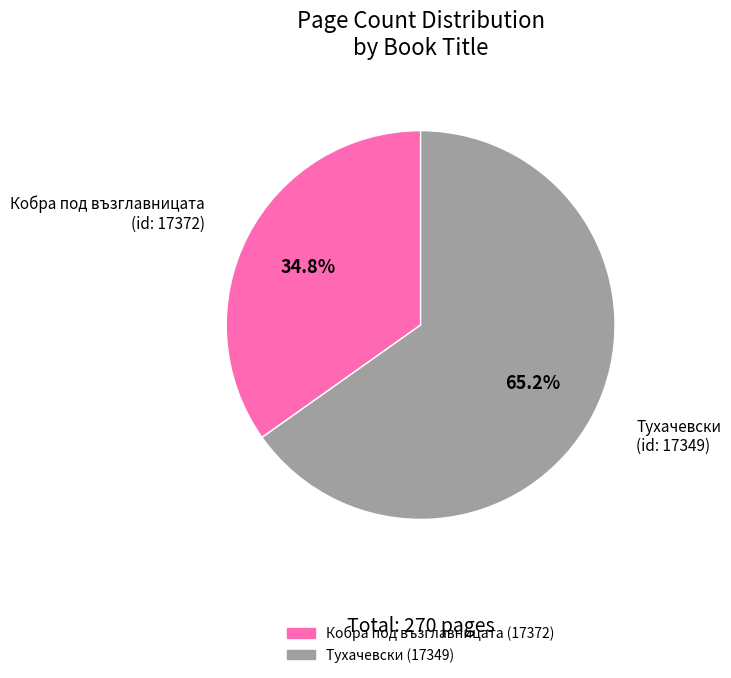

Is there any slice that represents more than half of the pie?

Yes